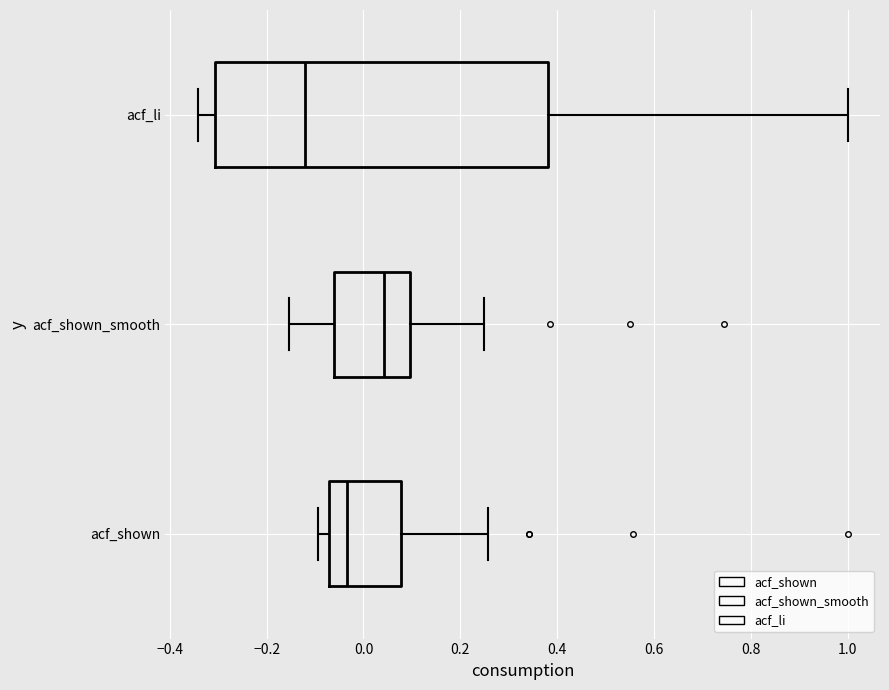

Where does the right whisker of the box for acf_shown end on the x-axis? The values are not printed on the chart, so give them approximately, as read against the axis.

0.26